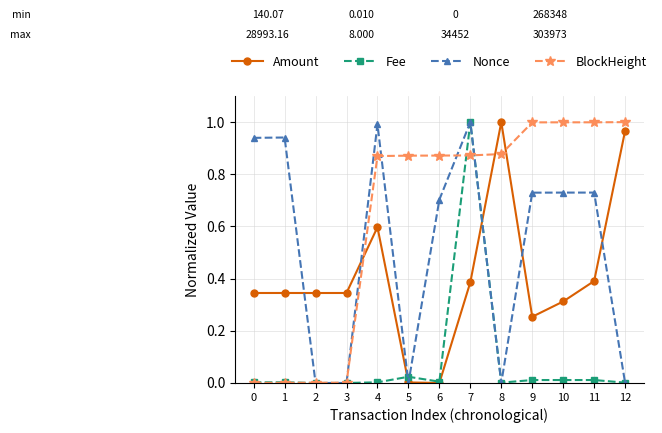

How many lines are shown in the chart?

4